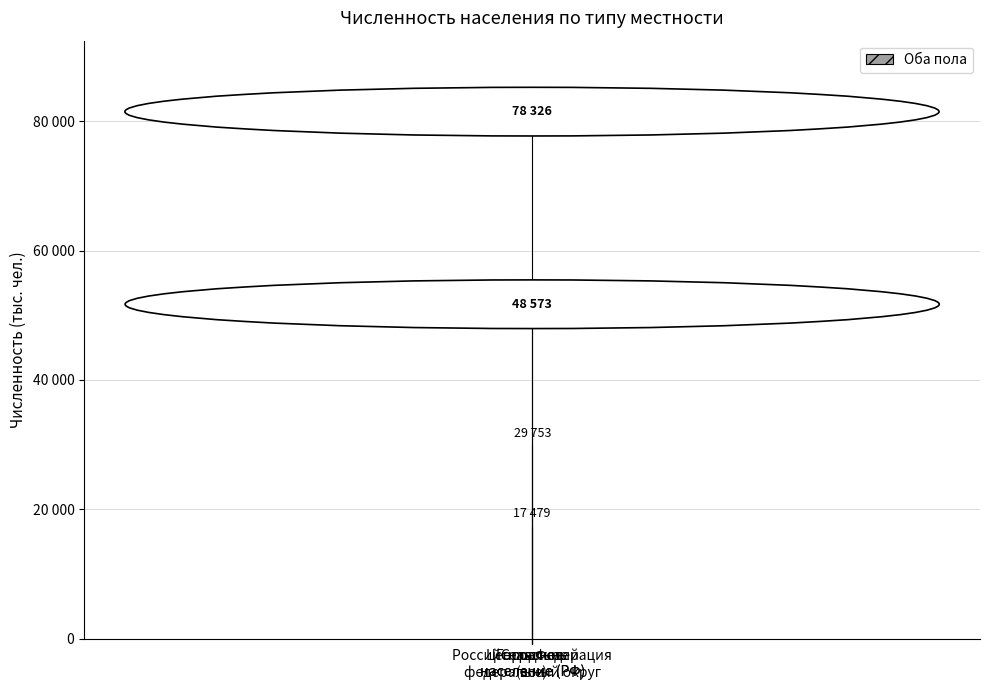

What is the difference between the maximum and minimum values?

60847